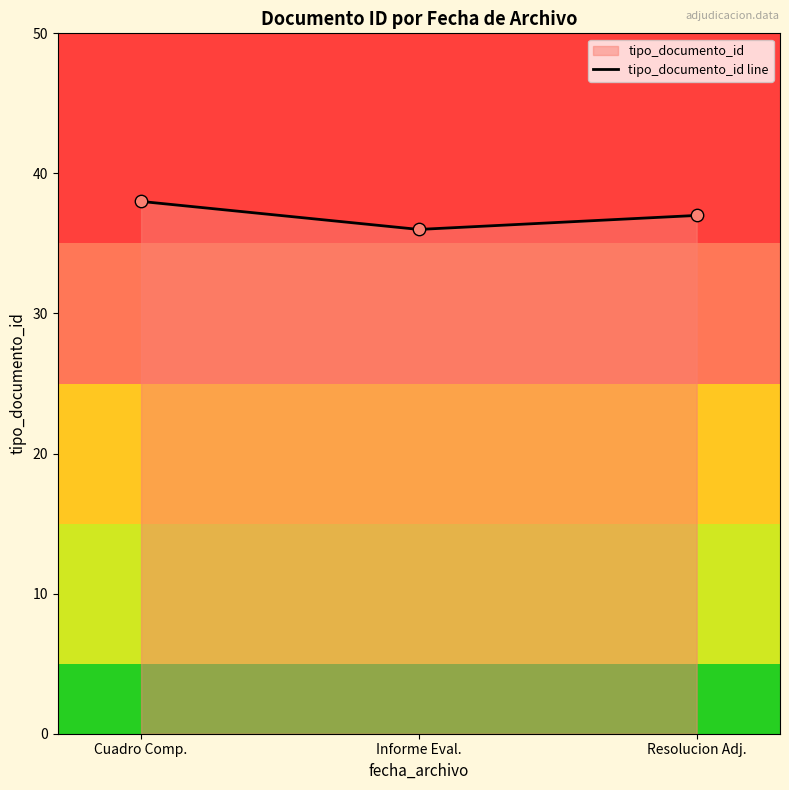

What is the change in value from Informe Eval. to Resolucion Adj.?

+1